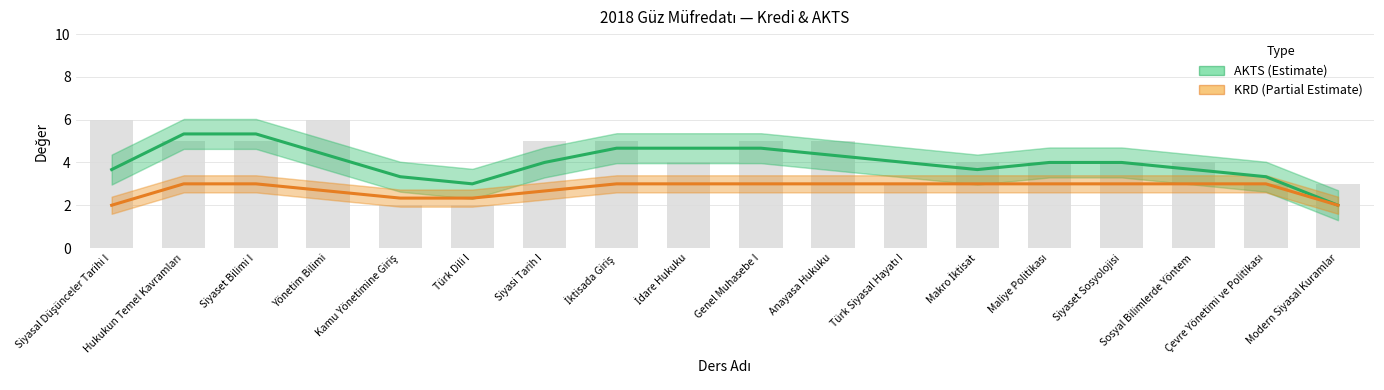

Reading left to right, what are all the values shown in this chart?

AKTS: 3.7	5.3	5.3	4.3	3.3	3.0	4.0	4.7	4.7	4.7	4.3	4.0	3.7	4.0	4.0	3.7	3.3	2.0
KRD: 2.0	3.0	3.0	2.7	2.3	2.3	2.7	3.0	3.0	3.0	3.0	3.0	3.0	3.0	3.0	3.0	3.0	2.0